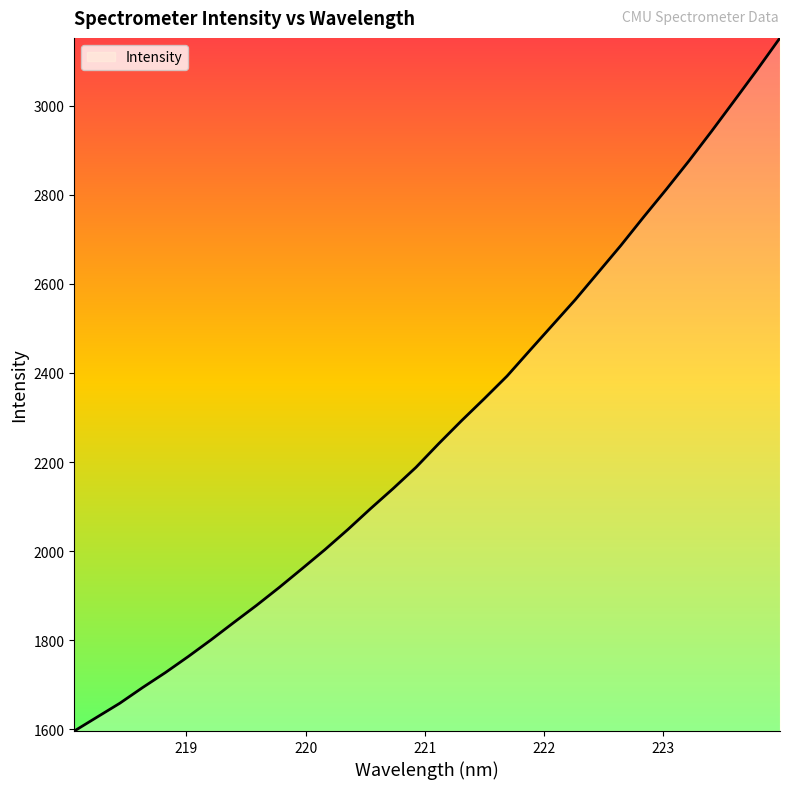

What is the greatest value displayed?

3152.1